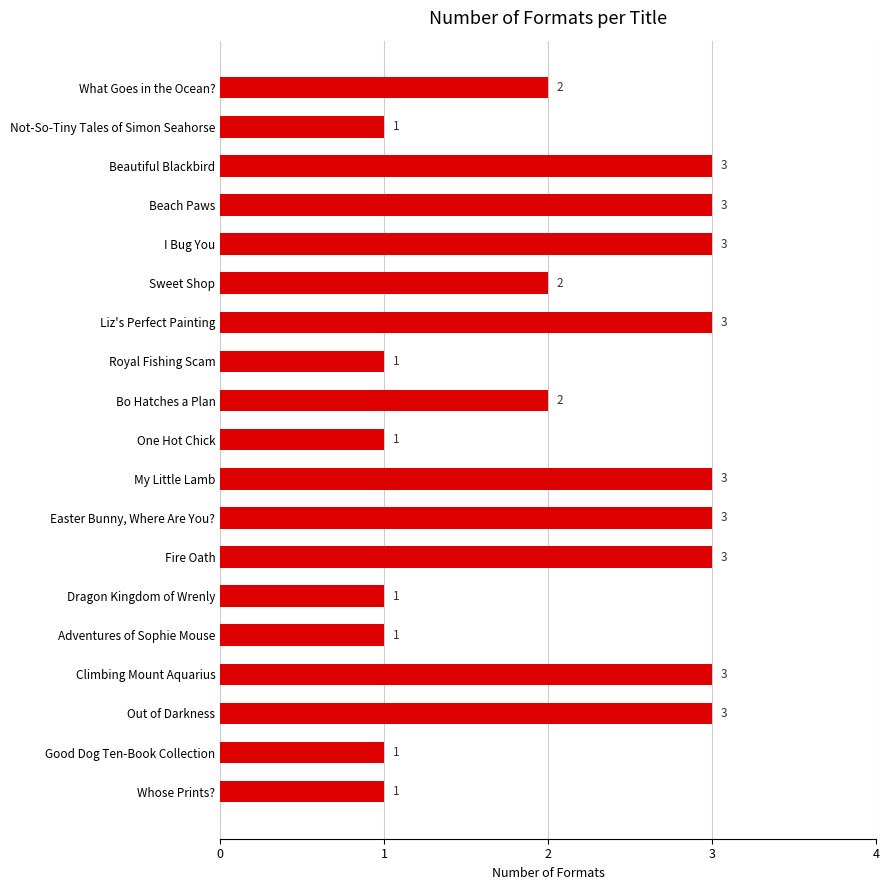

What is the difference between the maximum and minimum values?

2